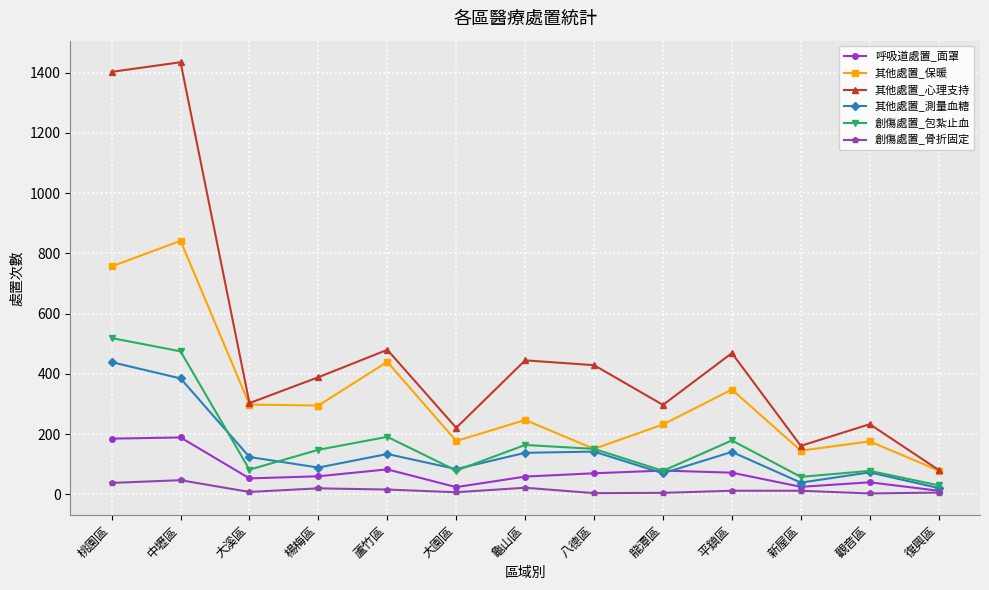

What is the sum of the 其他處置_保暖 values at 觀音區 and 平鎮區?

524